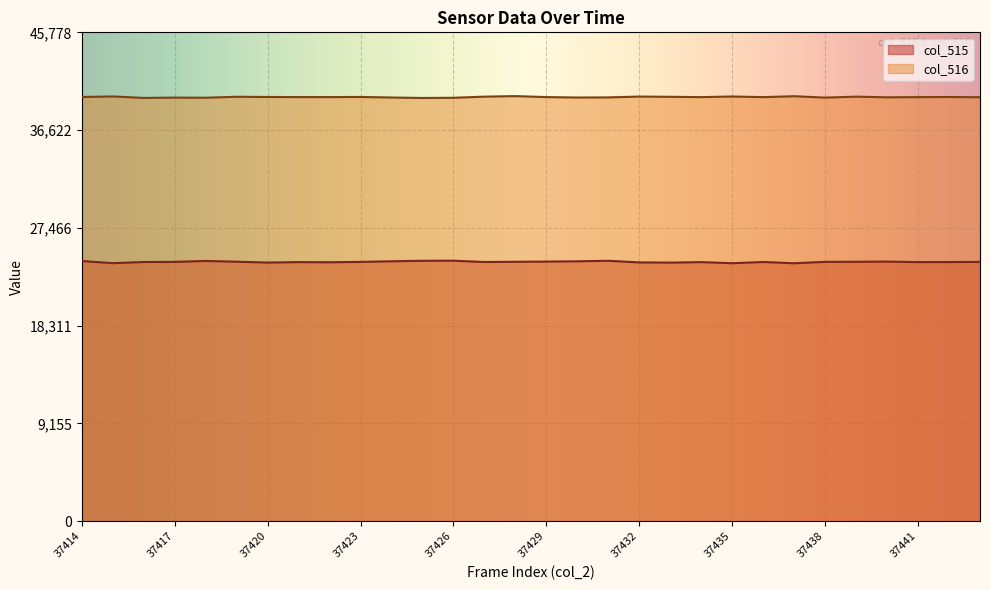

Reading left to right, list all the values displayed in this chart.

col_515: 37414=24362	37415=24161	37416=24270	37417=24283	37418=24368	37419=24298	37420=24217	37421=24260	37422=24246	37423=24281	37424=24338	37425=24385	37426=24393	37427=24270	37428=24291	37429=24309	37430=24336	37431=24385	37432=24233	37433=24212	37434=24260	37435=24155	37436=24270	37437=24153	37438=24284	37439=24291	37440=24309	37441=24261	37442=24265	37443=24281
col_516: 37414=39722	37415=39775	37416=39637	37417=39665	37418=39654	37419=39744	37420=39724	37421=39715	37422=39714	37423=39727	37424=39675	37425=39631	37426=39649	37427=39755	37428=39807	37429=39714	37430=39675	37431=39685	37432=39763	37433=39741	37434=39711	37435=39768	37436=39711	37437=39797	37438=39666	37439=39755	37440=39694	37441=39710	37442=39723	37443=39699